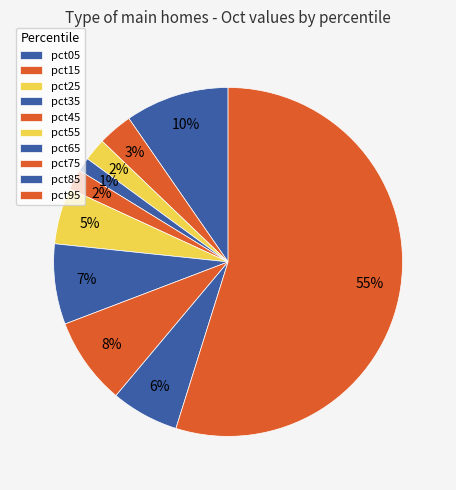

What percentage is the pct65 slice, to the nearest percent?

7%